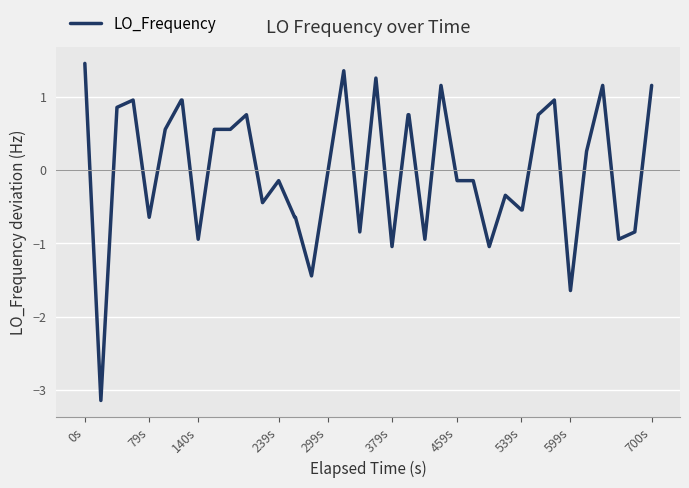

What is the difference between the maximum and minimum values?

4.6